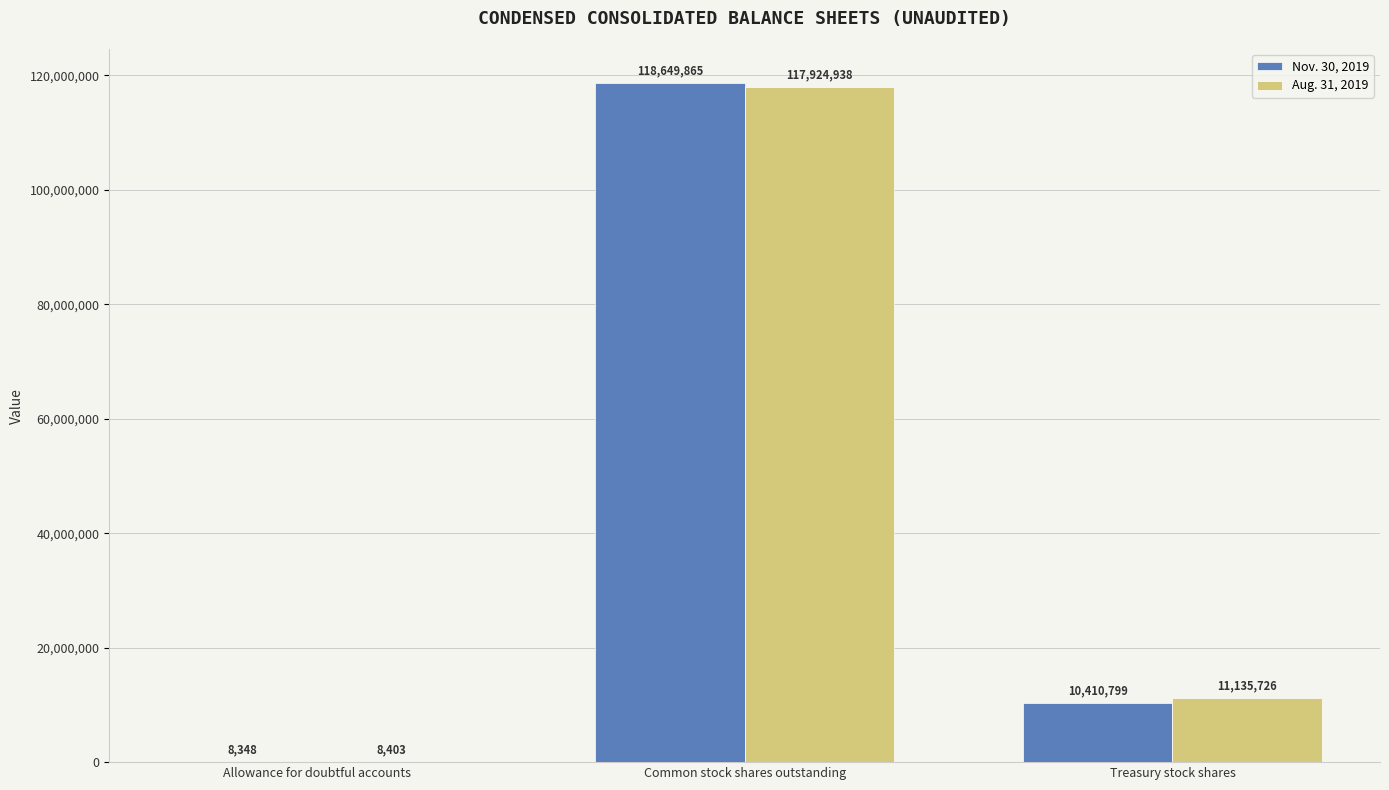

Reading left to right, what are all the values shown in this chart?

Nov. 30, 2019: 8348	118649865	10410799
Aug. 31, 2019: 8403	117924938	11135726